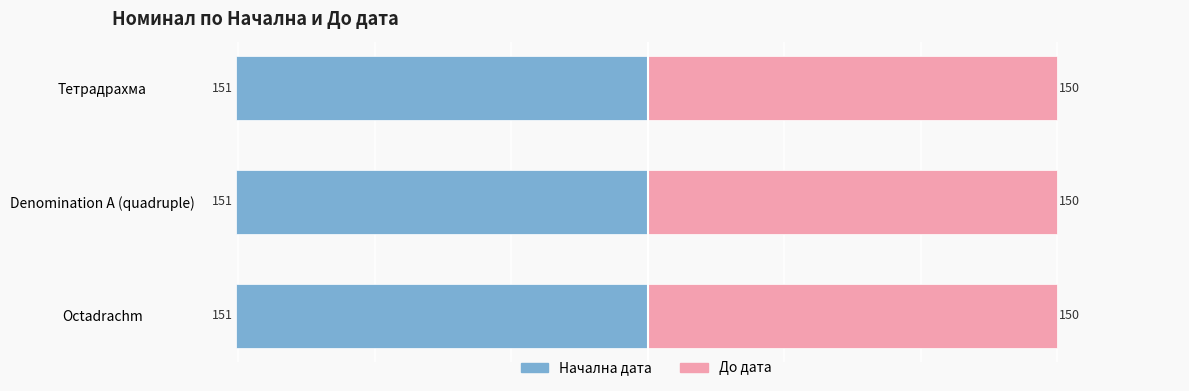

The value of Начална дата at Тетрадрахма is -151. True or false?

True